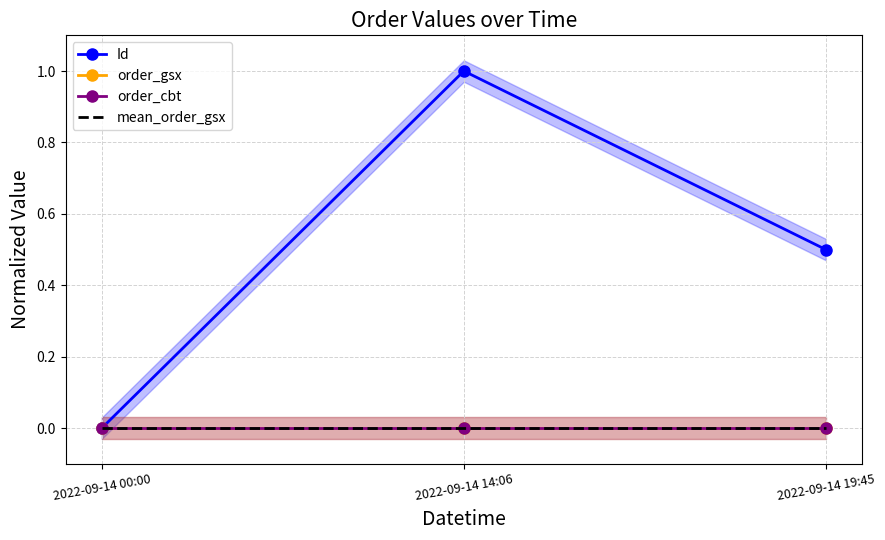

What is the label of the 1st point from the right?

2022-09-14 19:45